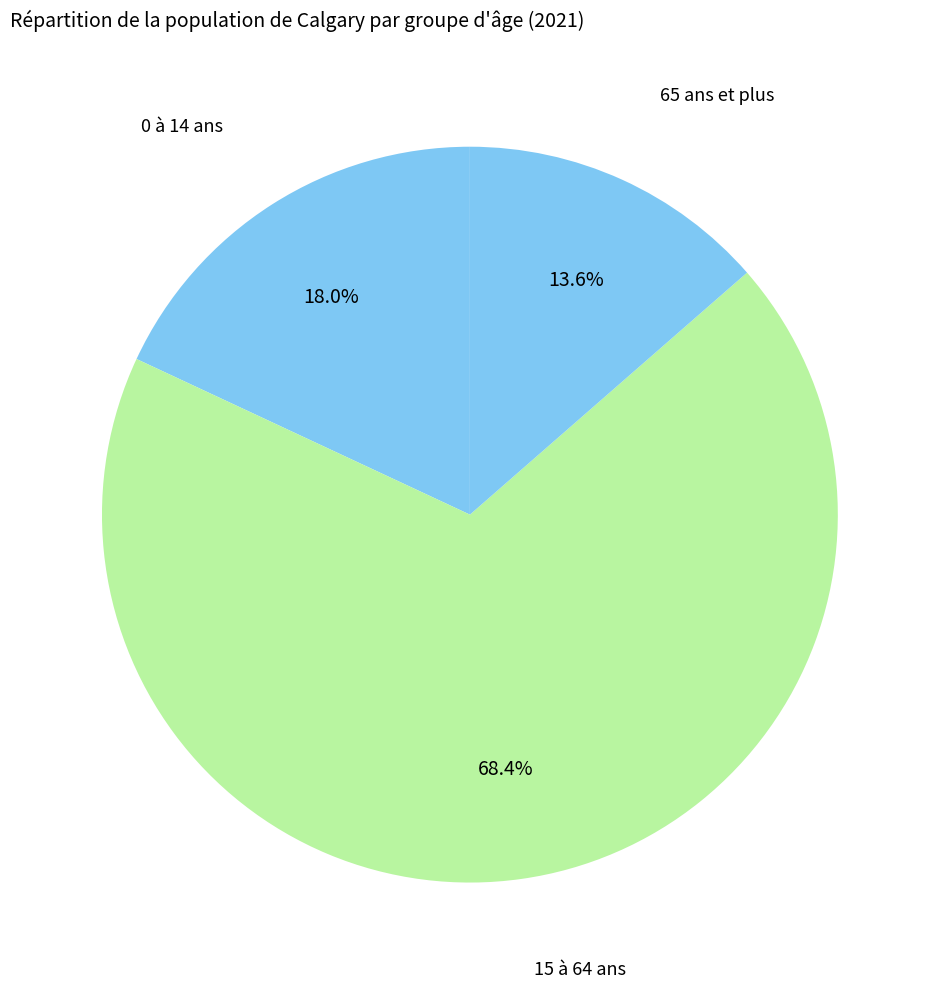

Is there a majority slice in this chart?

Yes